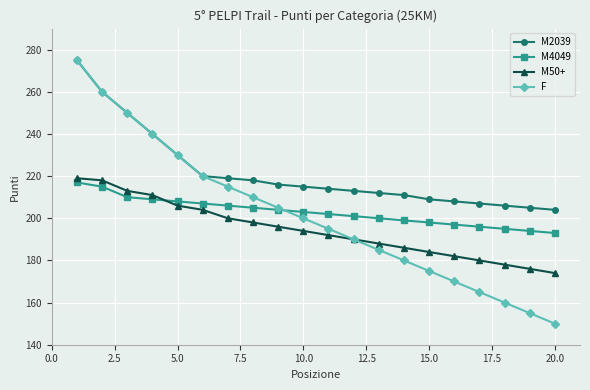

Reading left to right, list all the values displayed in this chart.

M2039: 275	260	250	240	230	220	219	218	216	215	214	213	212	211	209	208	207	206	205	204
M4049: 217	215	210	209	208	207	206	205	204	203	202	201	200	199	198	197	196	195	194	193
M50+: 219	218	213	211	206	204	200	198	196	194	192	190	188	186	184	182	180	178	176	174
F: 275	260	250	240	230	220	215	210	205	200	195	190	185	180	175	170	165	160	155	150